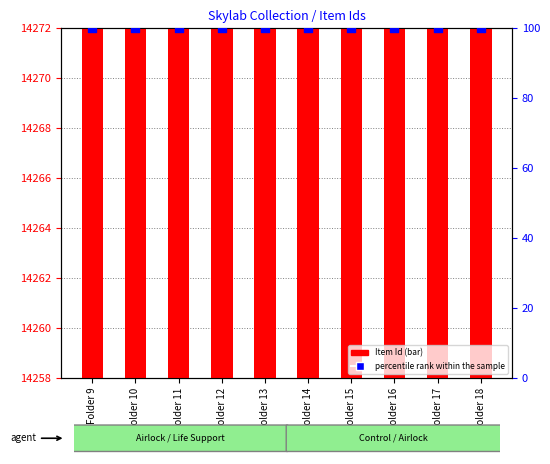

What is the total value across all series at Folder 13?

14364